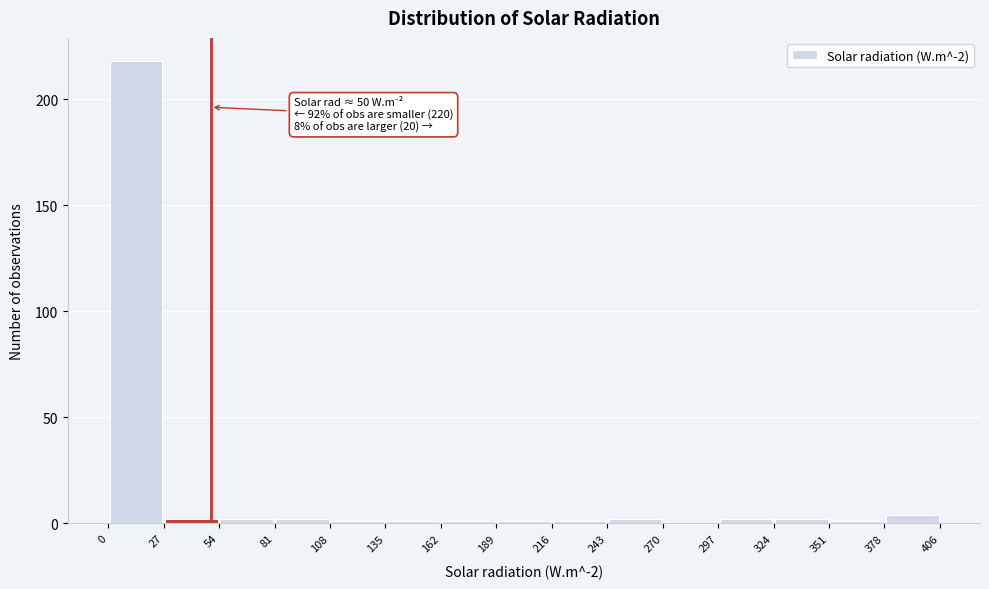

Over which range of the x-axis is the bar tallest?

0 to 27